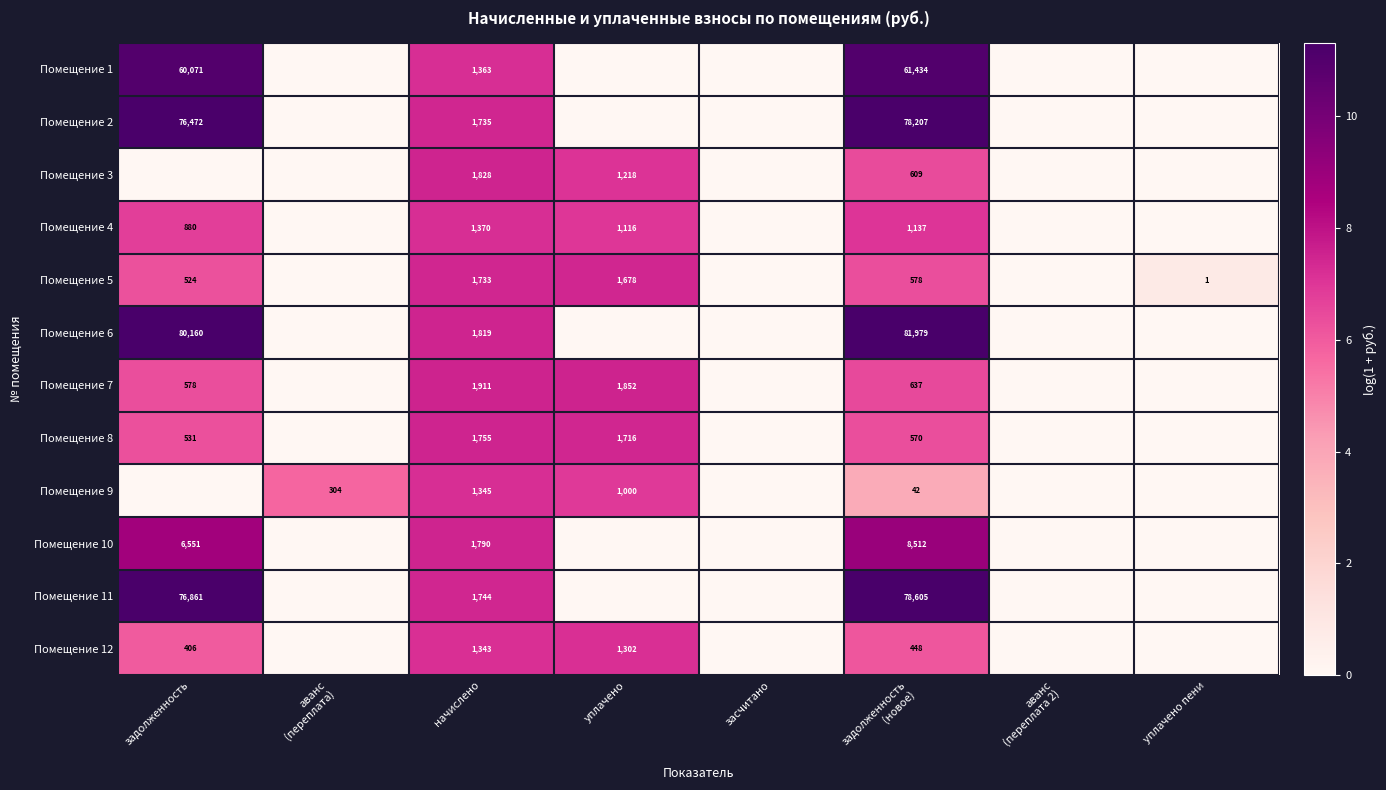

Is the value of Помещение 10 at задолженность greater than the value of Помещение 3 at начислено?

Yes